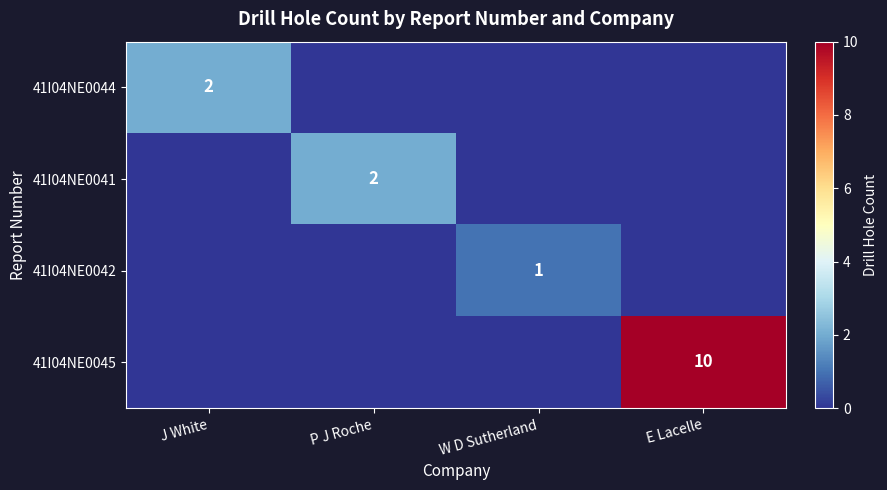

Is the value of 41I04NE0044 at J White greater than the value of 41I04NE0045 at W D Sutherland?

Yes